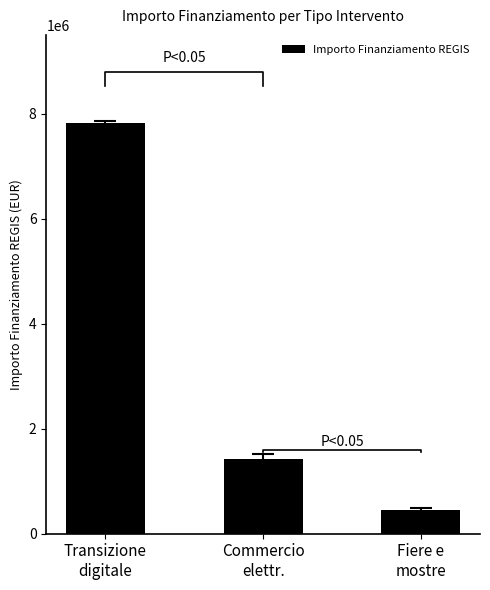

Rank the categories by value from highest to lowest.

Transizione
digitale, Commercio
elettr., Fiere e
mostre